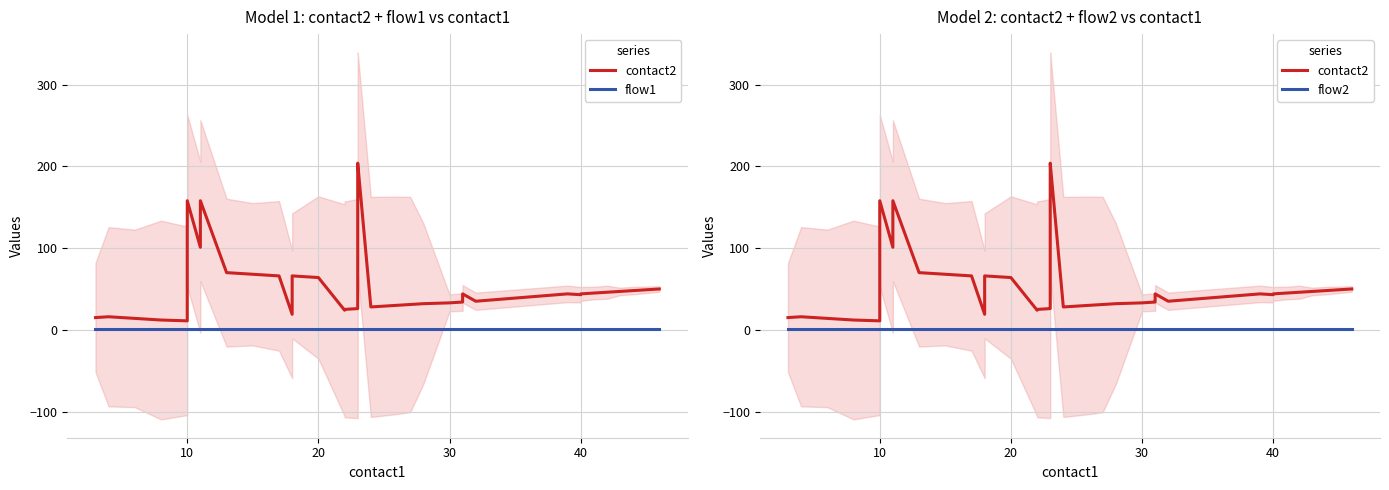

Which series has the widest spread of values?

contact2